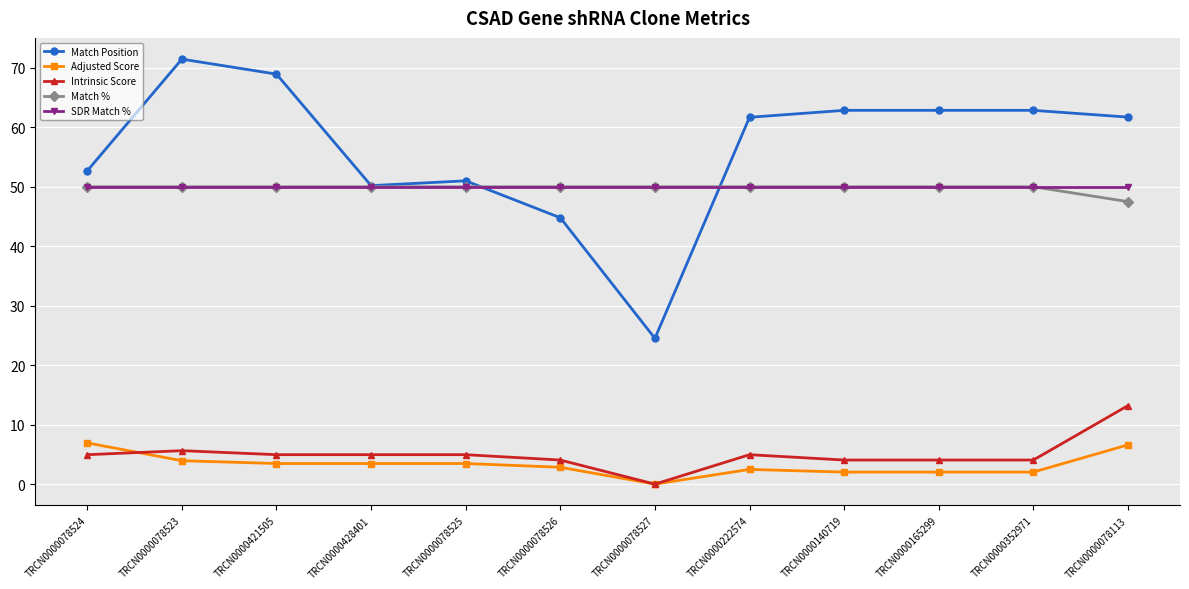

At which label does Intrinsic Score reach its minimum?

TRCN0000078527